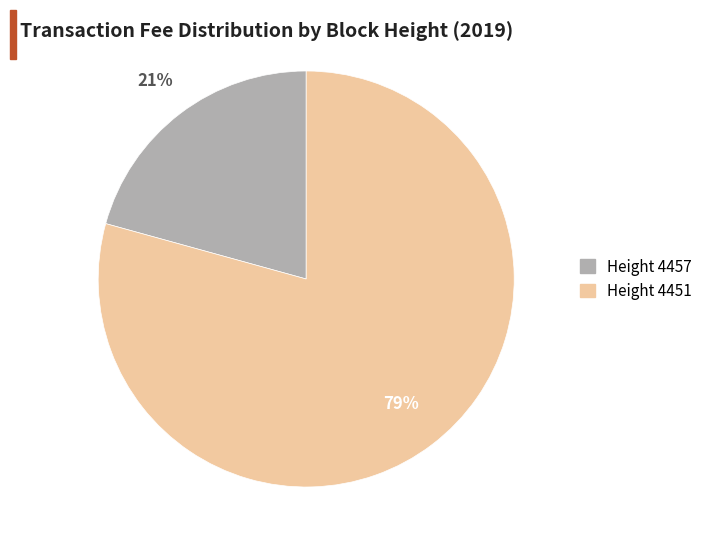

How many segments does this pie chart have?

2